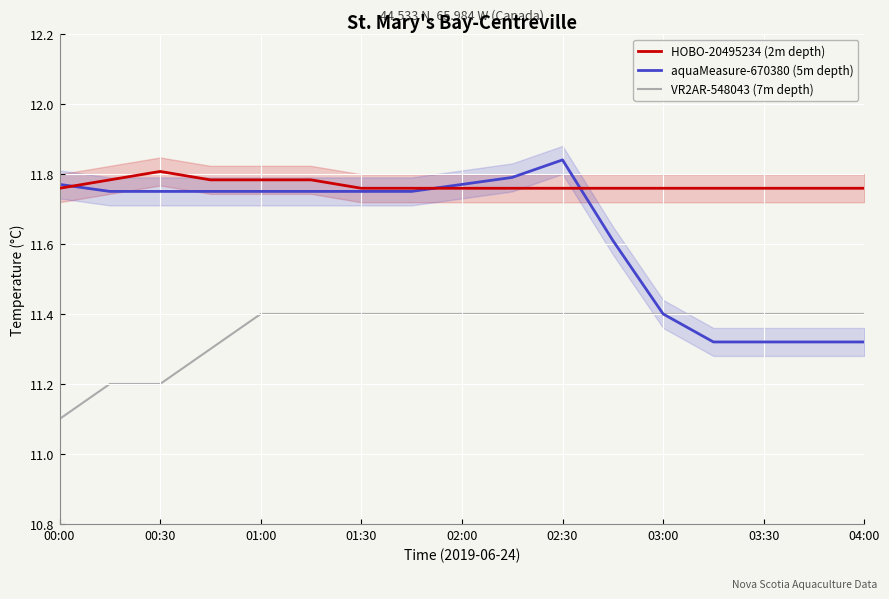

Where is VR2AR-548043 (7m depth) nearest to the value 11?

00:00